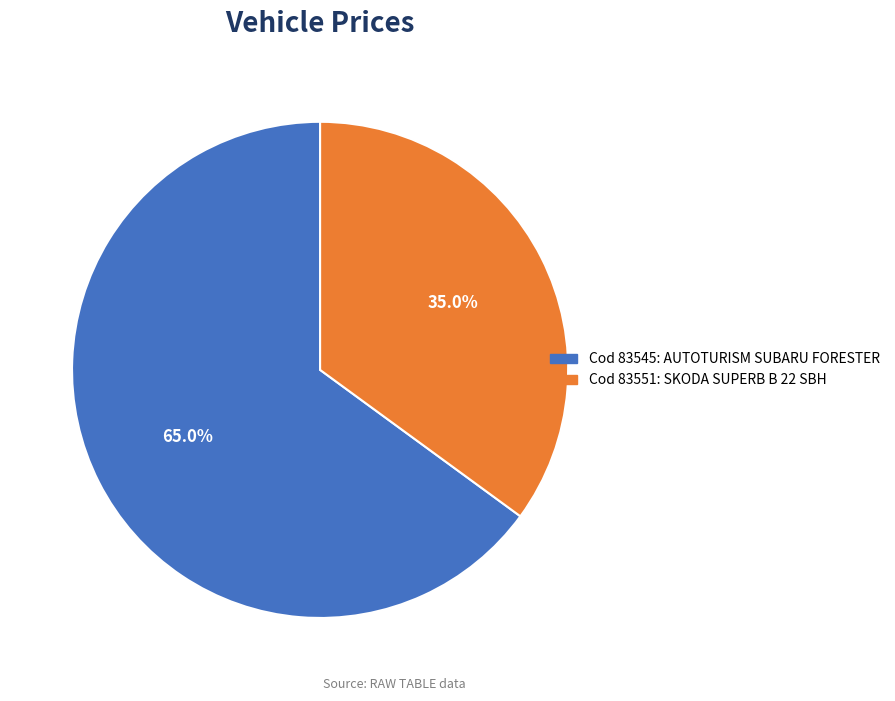

Does any single category account for the majority?

Yes